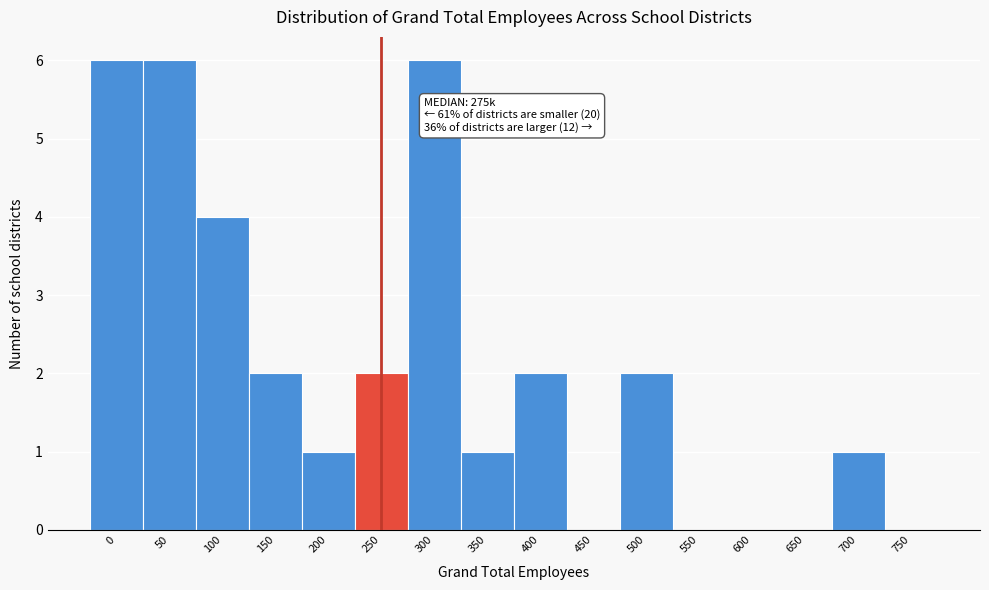

Reading right to left, what are all the values shown in this chart?

750=0	700=1	650=0	600=0	550=0	500=2	450=0	400=2	350=1	300=6	250=2	200=1	150=2	100=4	50=6	0=6